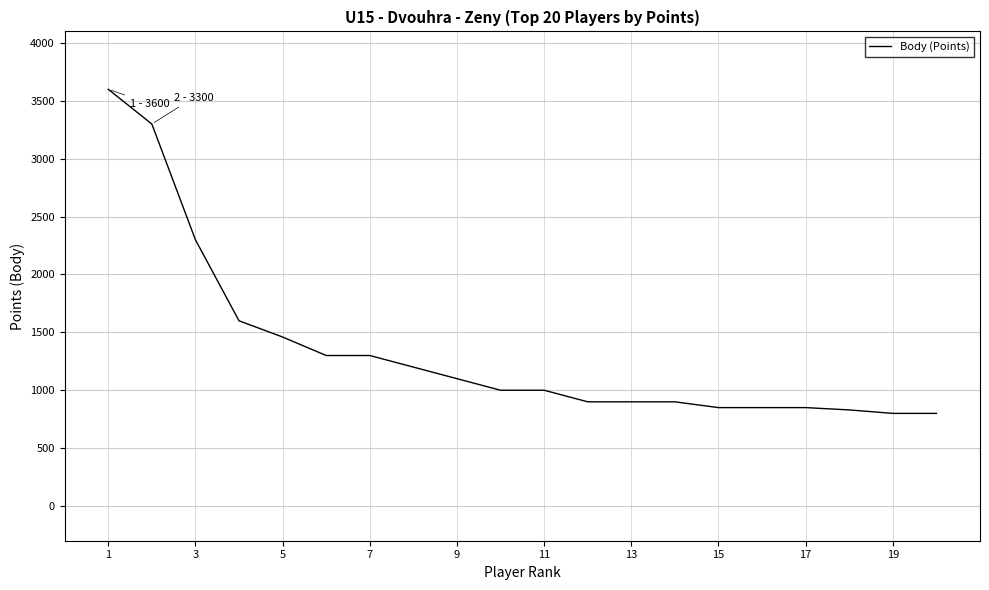

What is the greatest value displayed?

3600